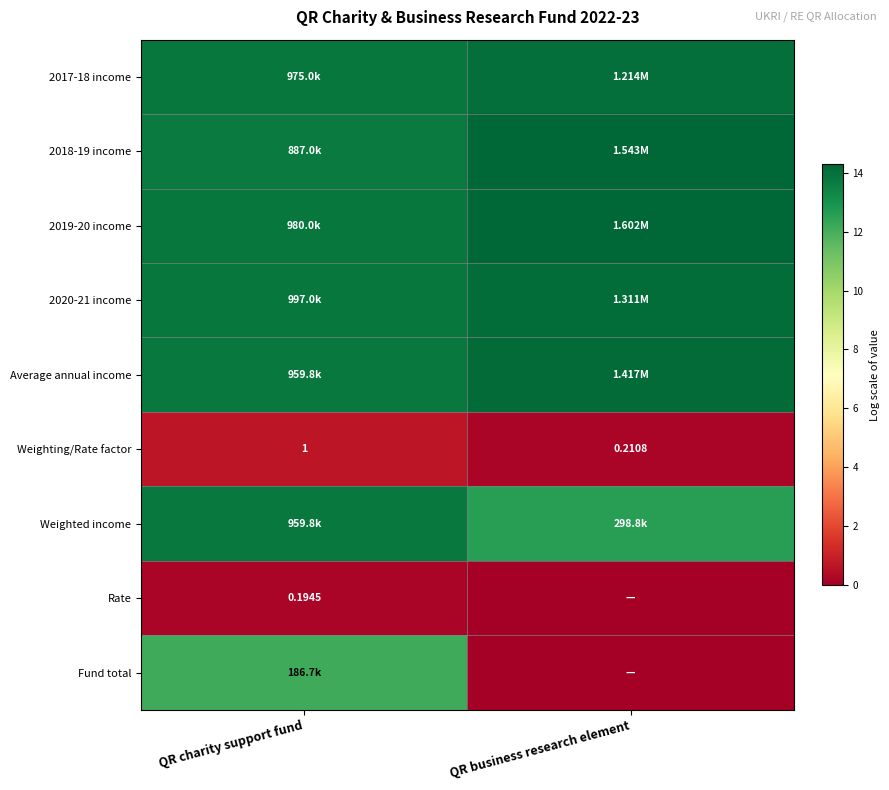

At which label does Weighting/Rate factor reach its peak?

QR charity support fund